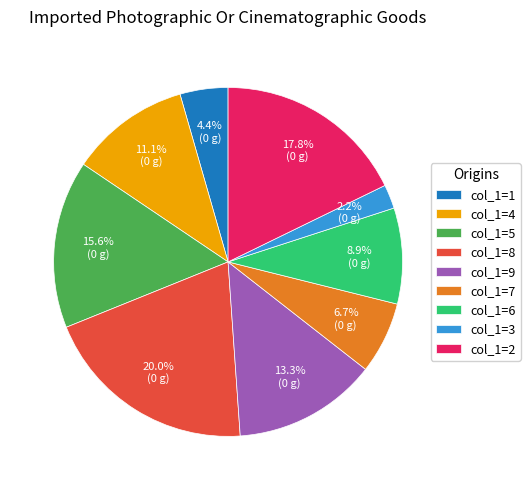

Which slice is the smallest?

col_1=3